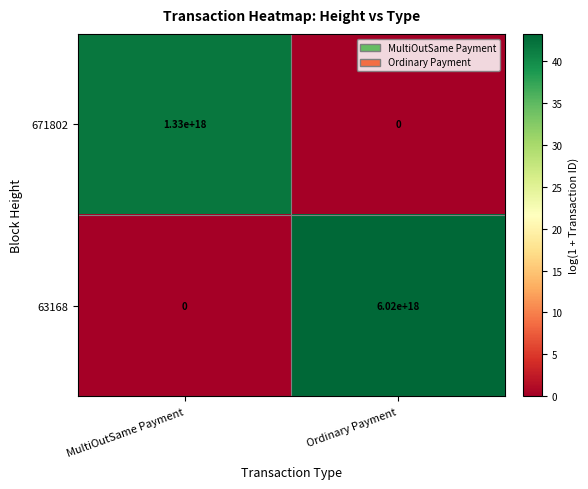

Which series has the widest spread of values?

63168